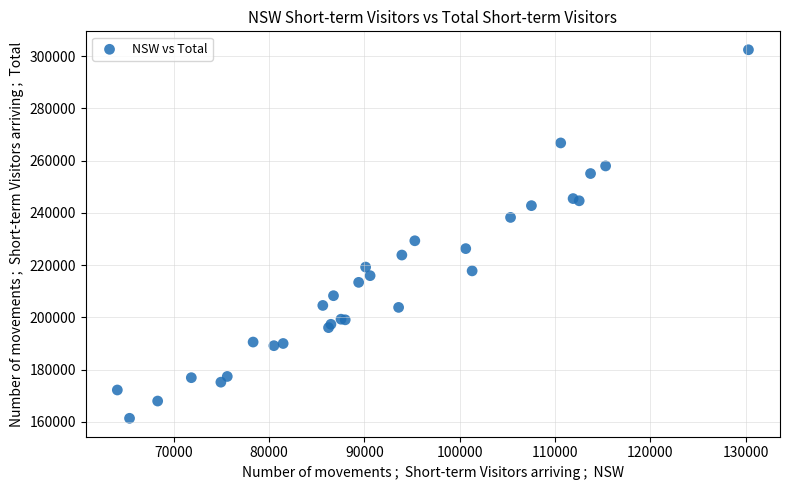

What Y value in the scatter plot is closest to 231900?

229320